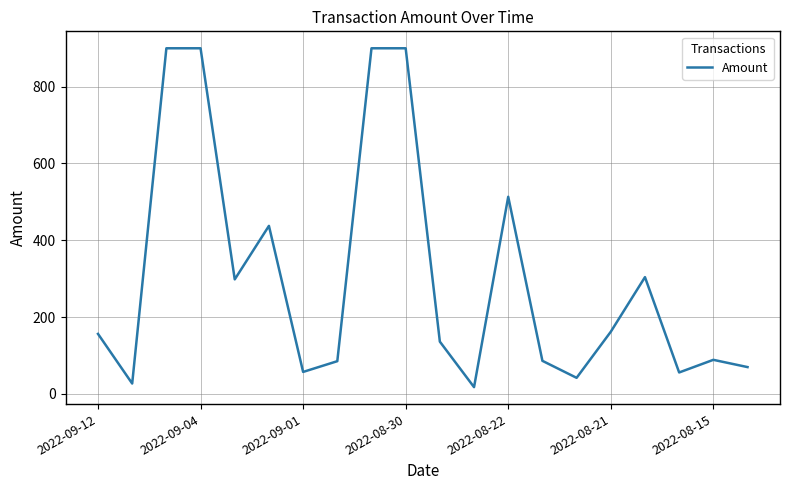

What is the difference between the maximum and minimum values?

882.7